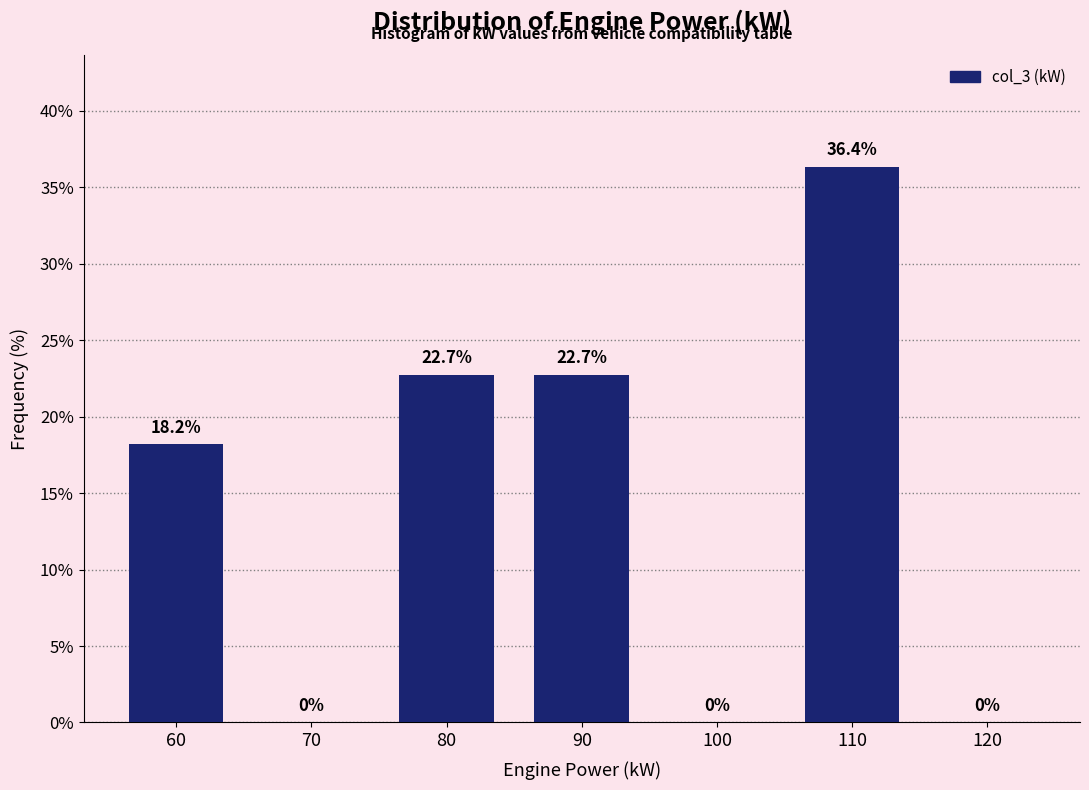

Reading right to left, list all the values displayed in this chart.

120=0.0	110=36.4	100=0.0	90=22.7	80=22.7	70=0.0	60=18.2